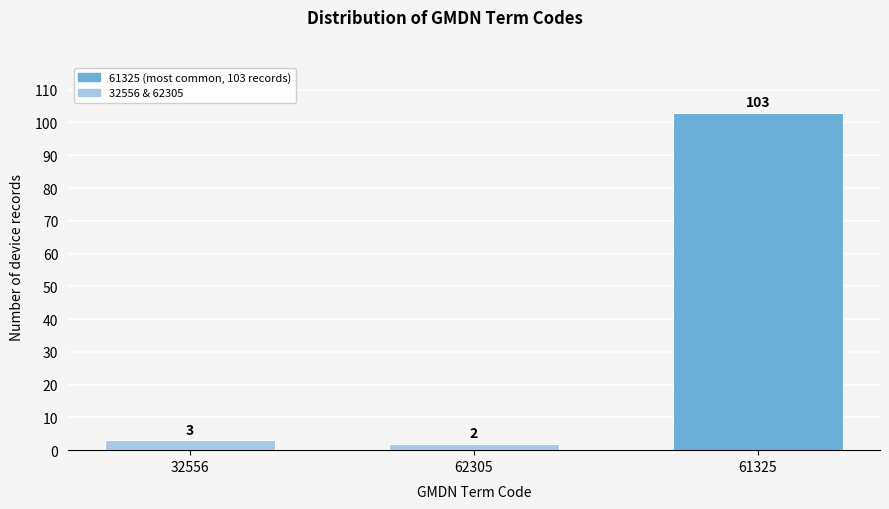

Reading left to right, extract all data points from this chart.

32556=3	62305=2	61325=103